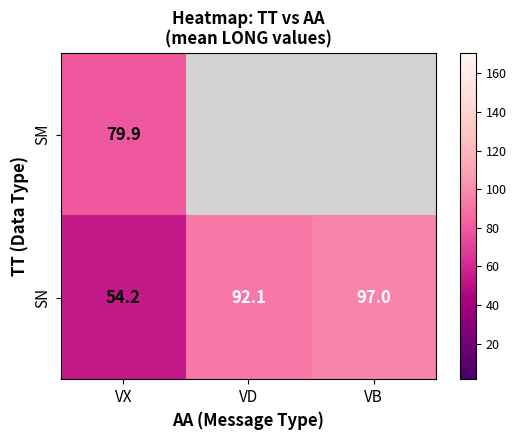

At VX, list the series in order from largest to smallest.

SM, SN